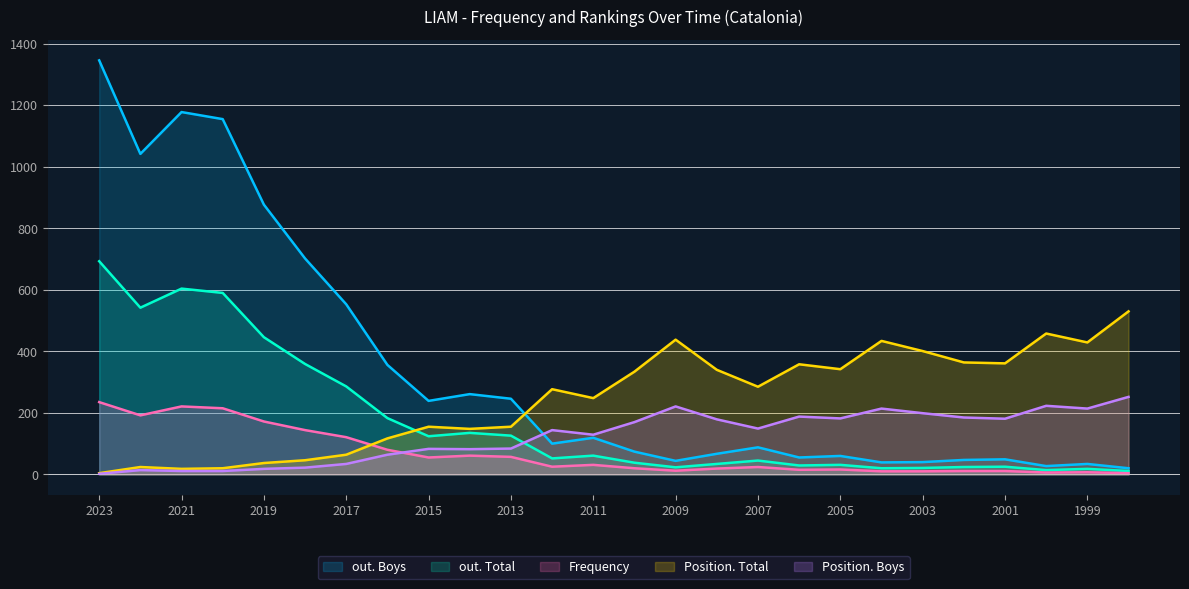

Does the chart have visible grid lines?

Yes